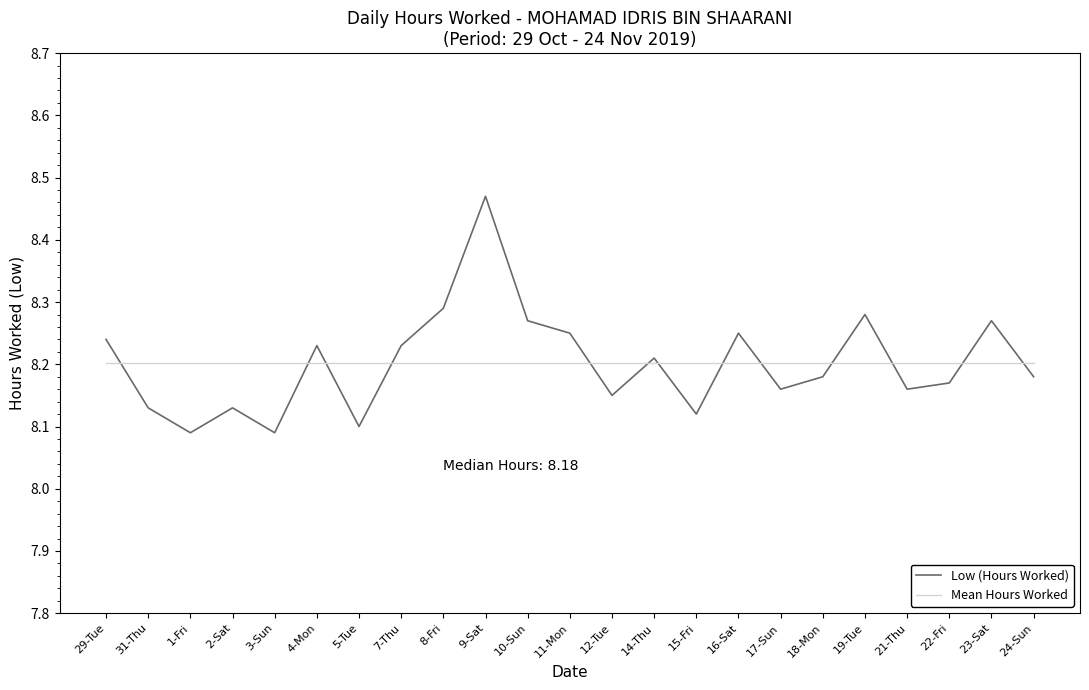

Which series has the largest range (max minus min)?

Low (Hours Worked)